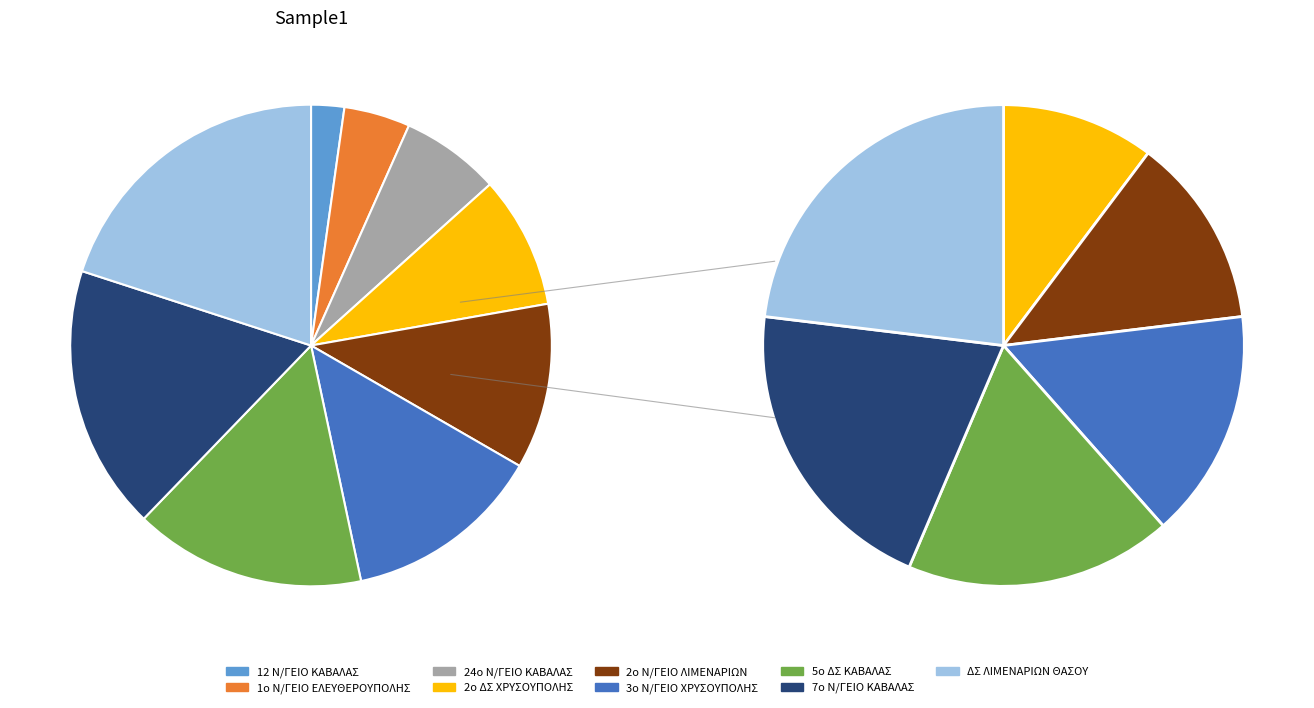

Is 24ο Ν/ΓΕΙΟ ΚΑΒΑΛΑΣ the majority of the pie?

No